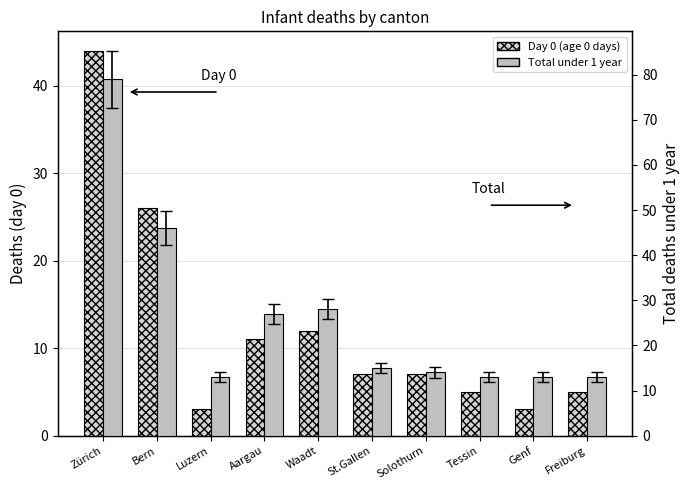

What is the label of the 3rd bar from the left?

Luzern